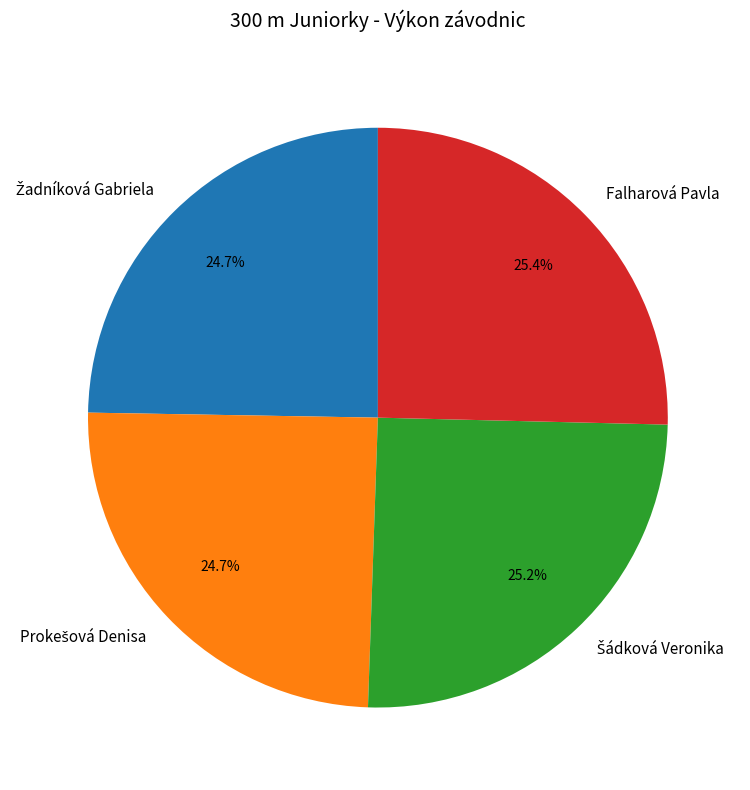

Is there a majority slice in this chart?

No